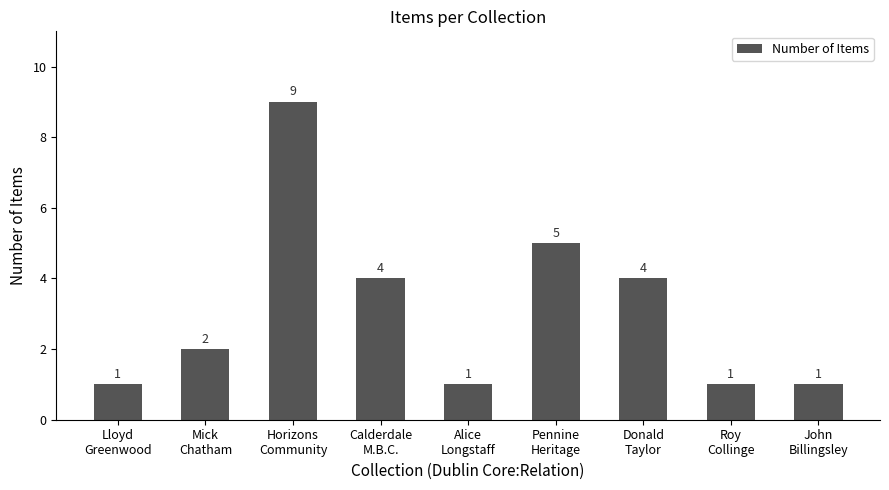

Reading left to right, list all the values displayed in this chart.

Lloyd
Greenwood=1	Mick
Chatham=2	Horizons
Community=9	Calderdale
M.B.C.=4	Alice
Longstaff=1	Pennine
Heritage=5	Donald
Taylor=4	Roy
Collinge=1	John
Billingsley=1